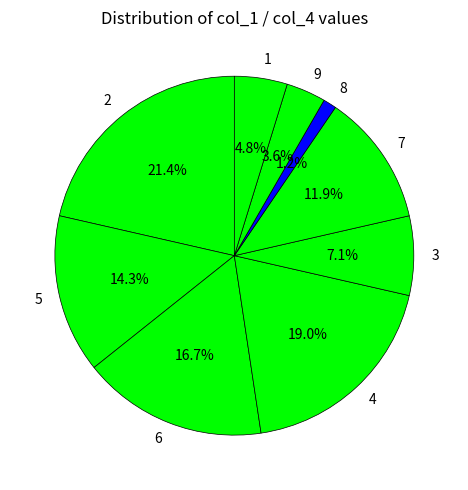

Count the number of slices in the pie.

9